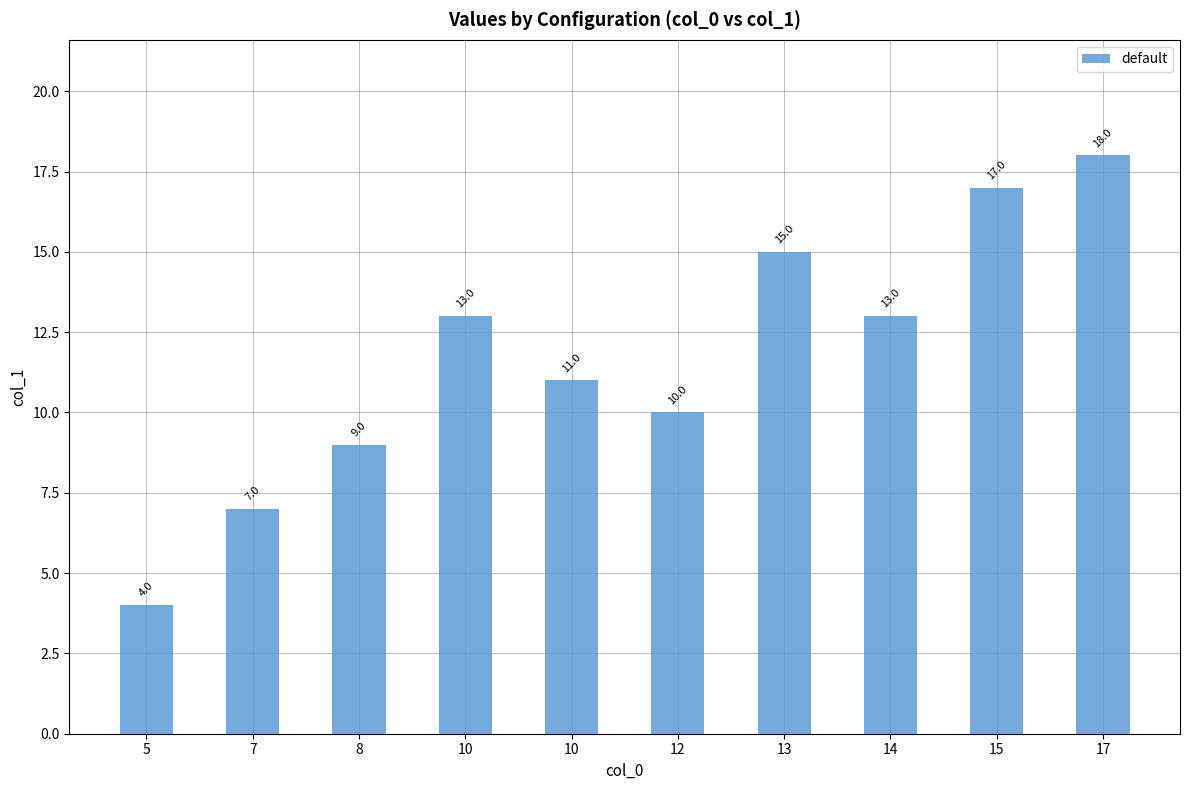

Reading right to left, extract all data points from this chart.

18	17	13	15	10	11	13	9	7	4